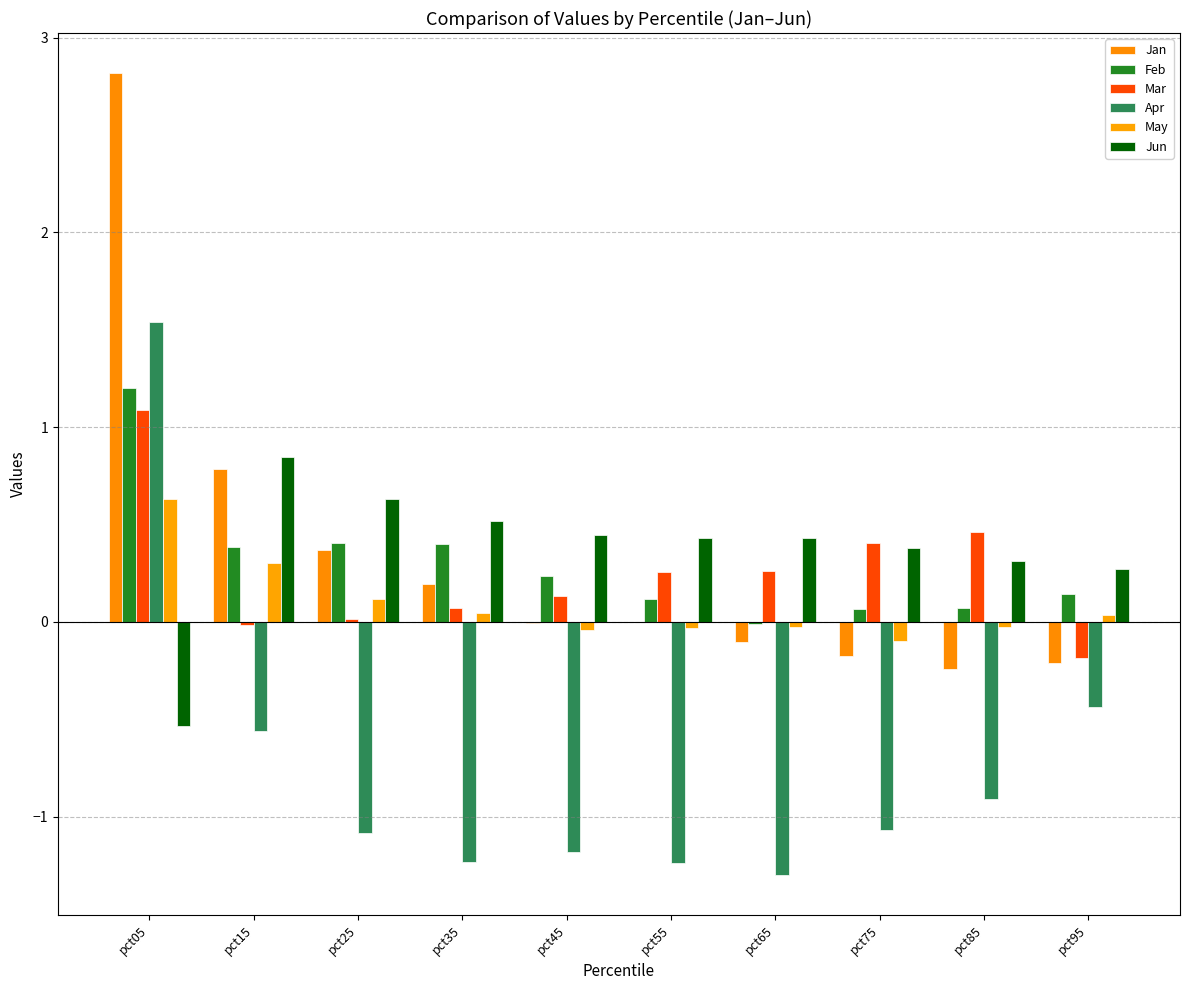

At which category is the sum across all series the highest?

pct05